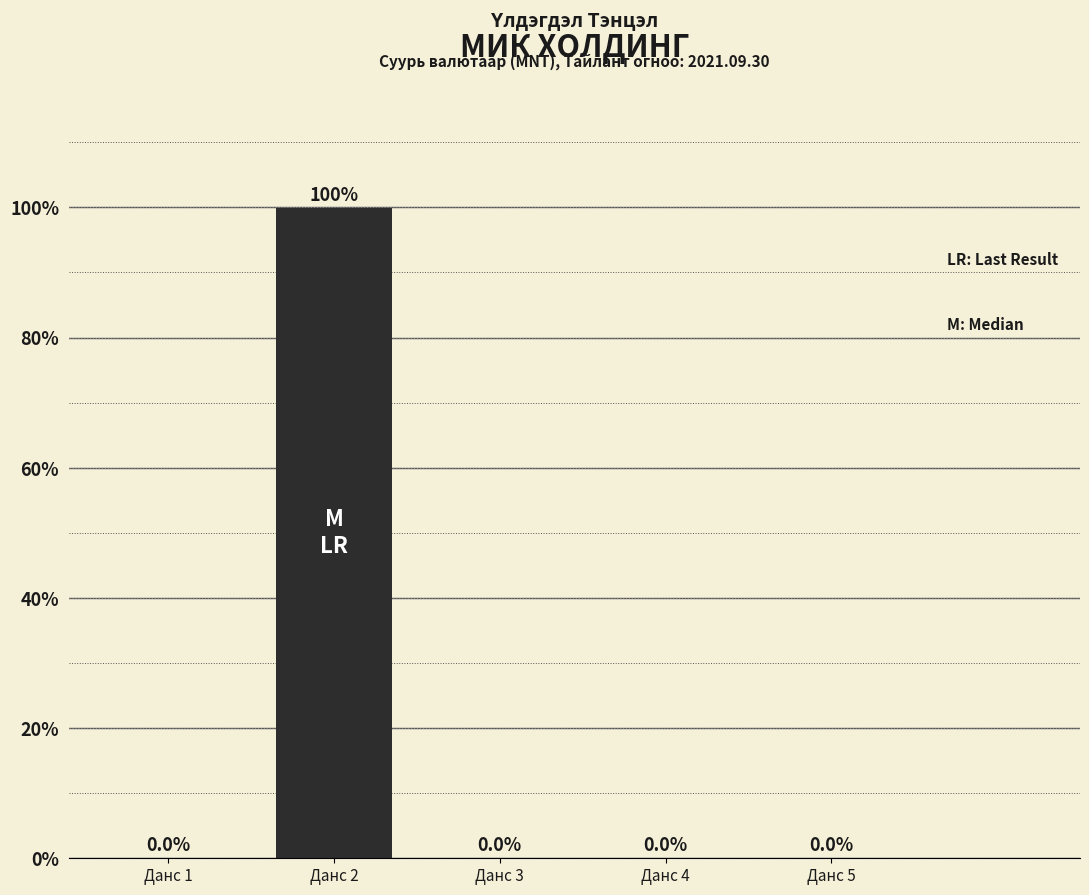

What is the maximum value shown in the chart?

100.0